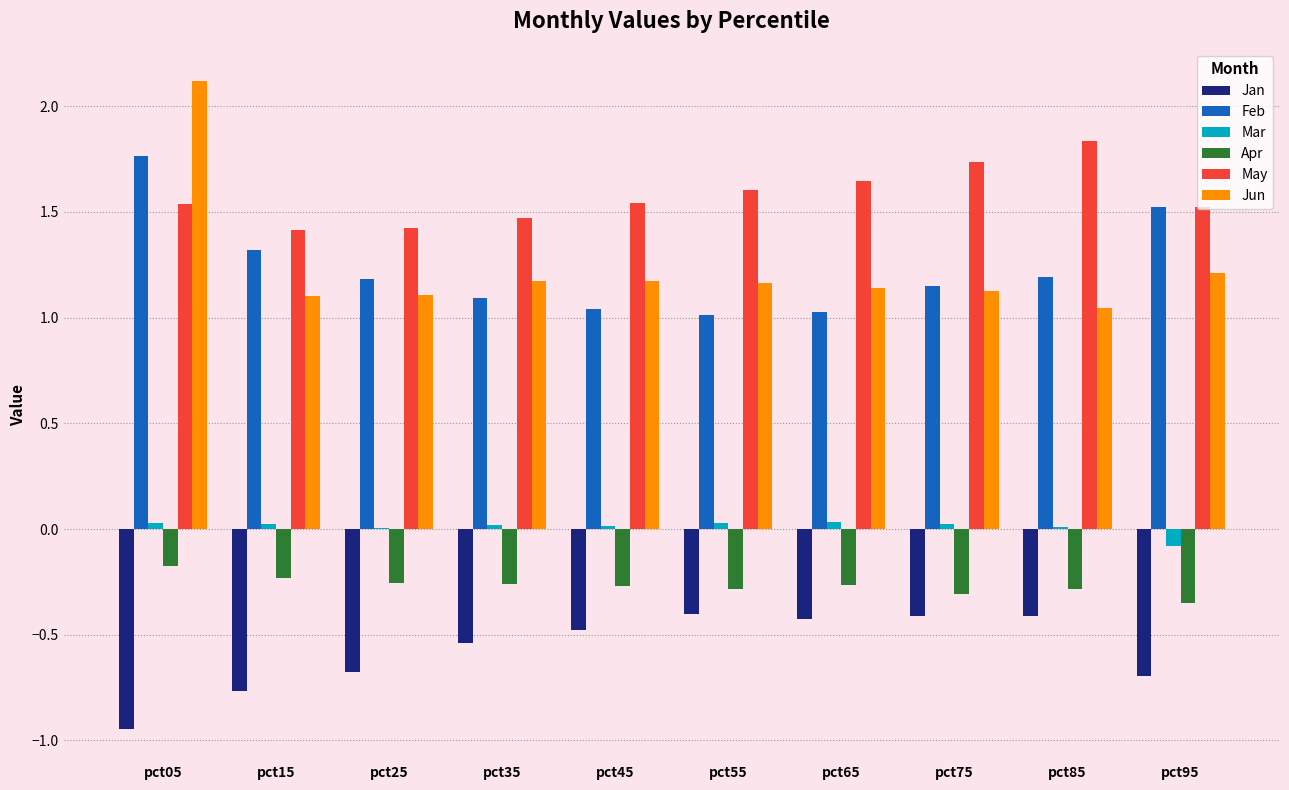

What is the sum of all Jan values?

-5.8